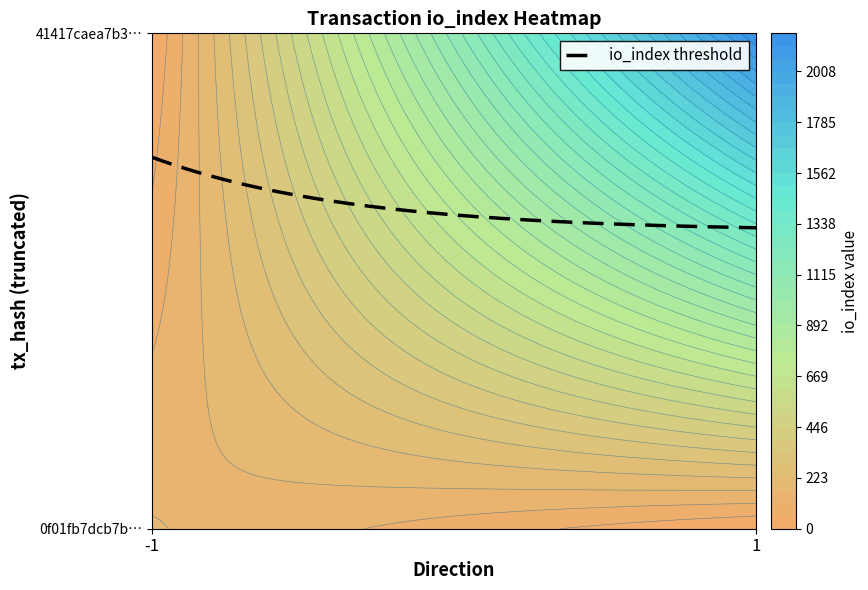

Reading left to right, extract all data points from this chart.

0f01fb7dcb7b61dc02d4b0f8a1f4e598c72e6fa: direction=-1	io_index=172
41417caea7b3a5e345ff0abf3a0c715fa9fc94a: direction=1	io_index=2175